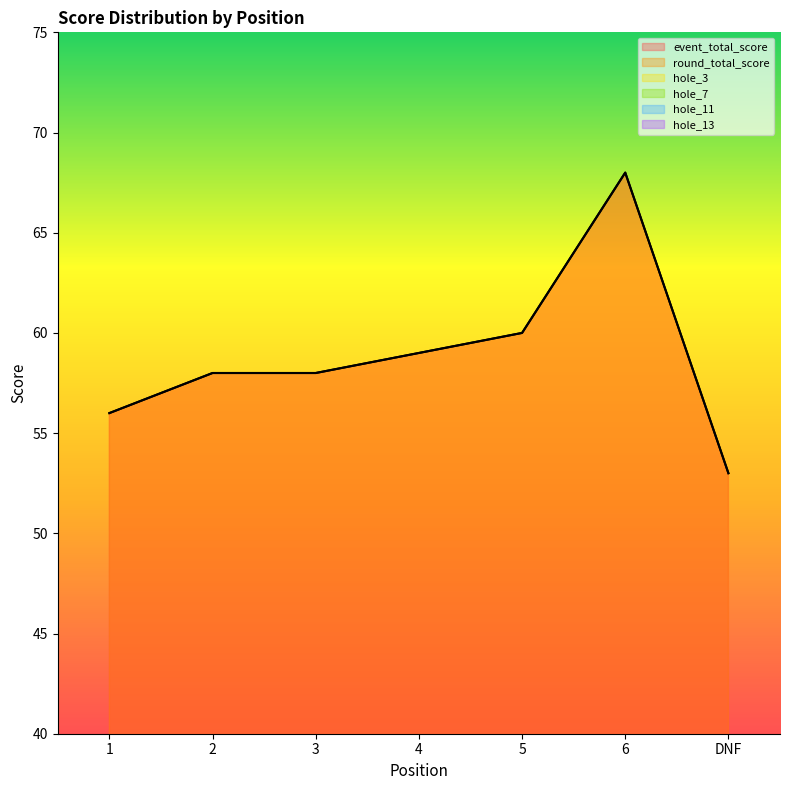

How many data points in hole_13 are less than 4?

3